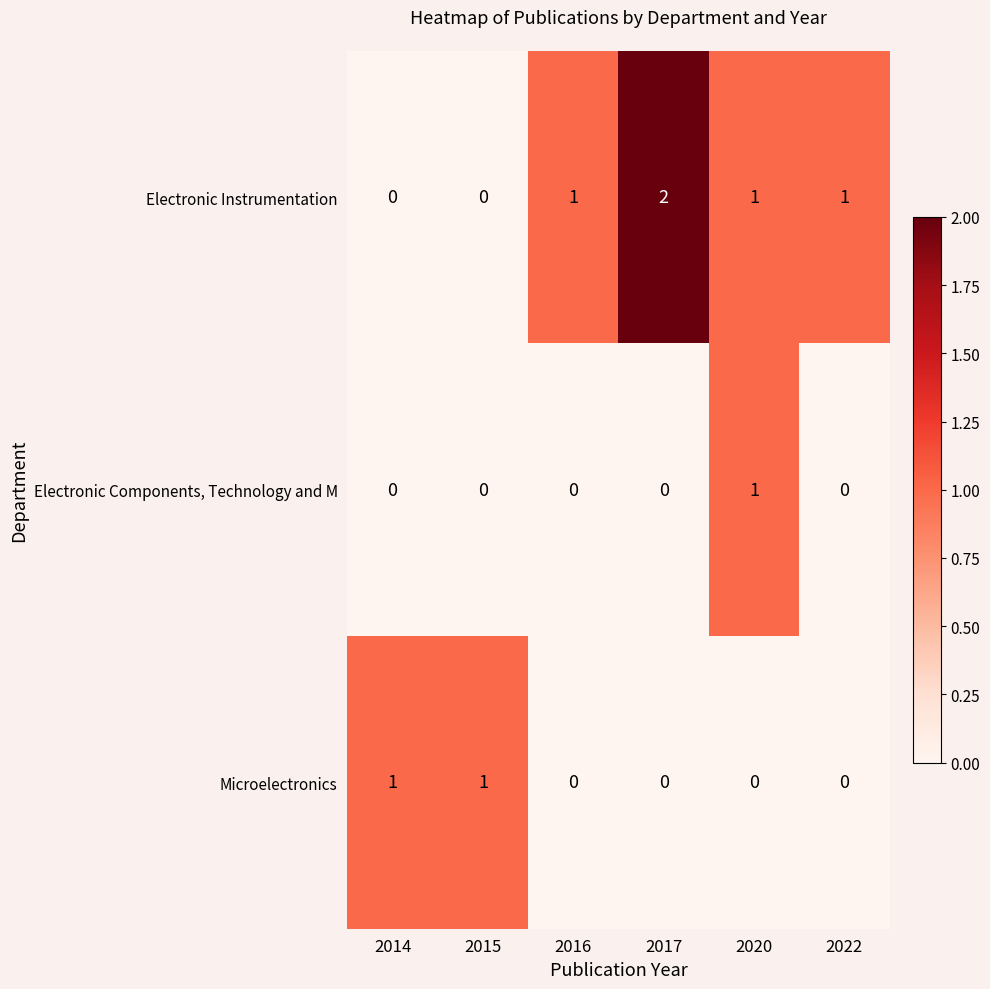

Reading left to right, transcribe all the data shown in this chart.

Electronic Instrumentation: 0	0	1	2	1	1
Electronic Components, Technology and M: 0	0	0	0	1	0
Microelectronics: 1	1	0	0	0	0